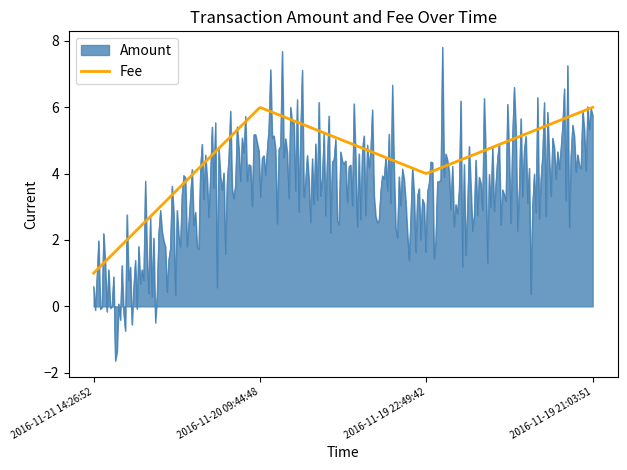

What is the maximum value shown in the chart?

7.8